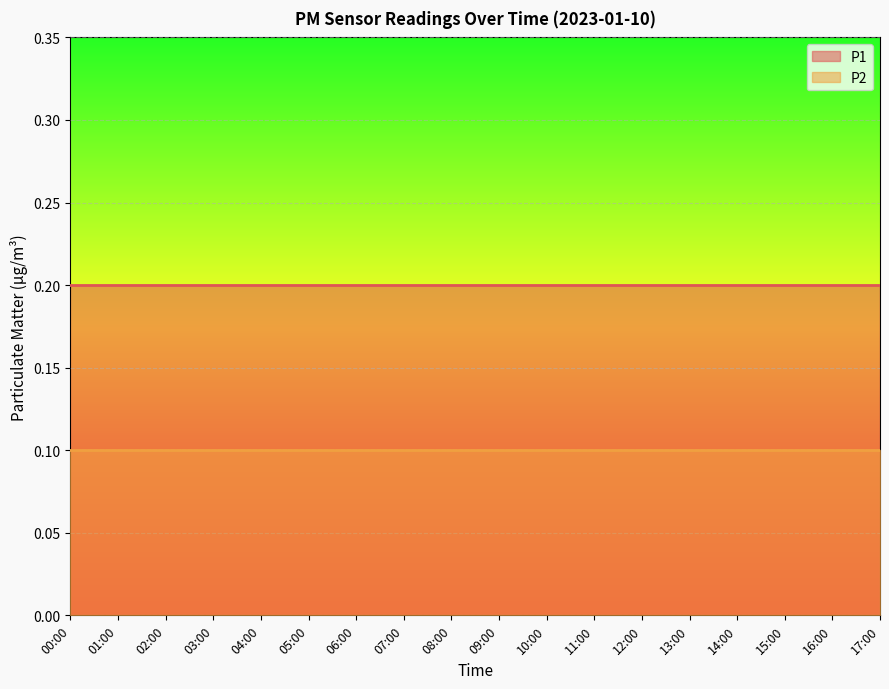

True or false: P1 and P2 intersect in this chart.

False